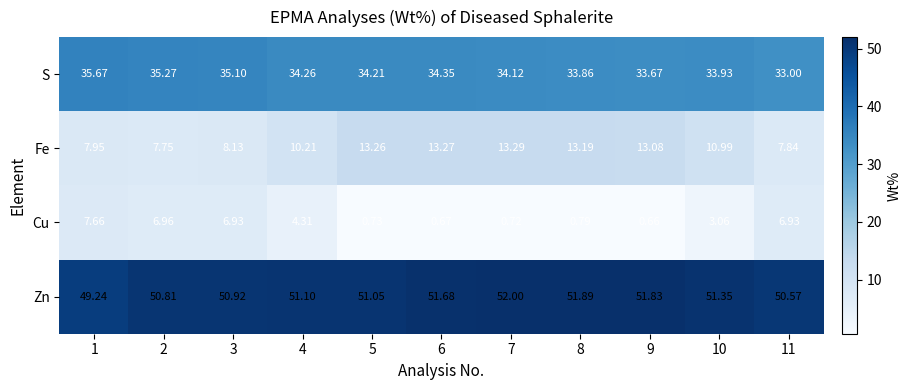

Rank the series by their average value, from lowest to highest.

Cu, Fe, S, Zn